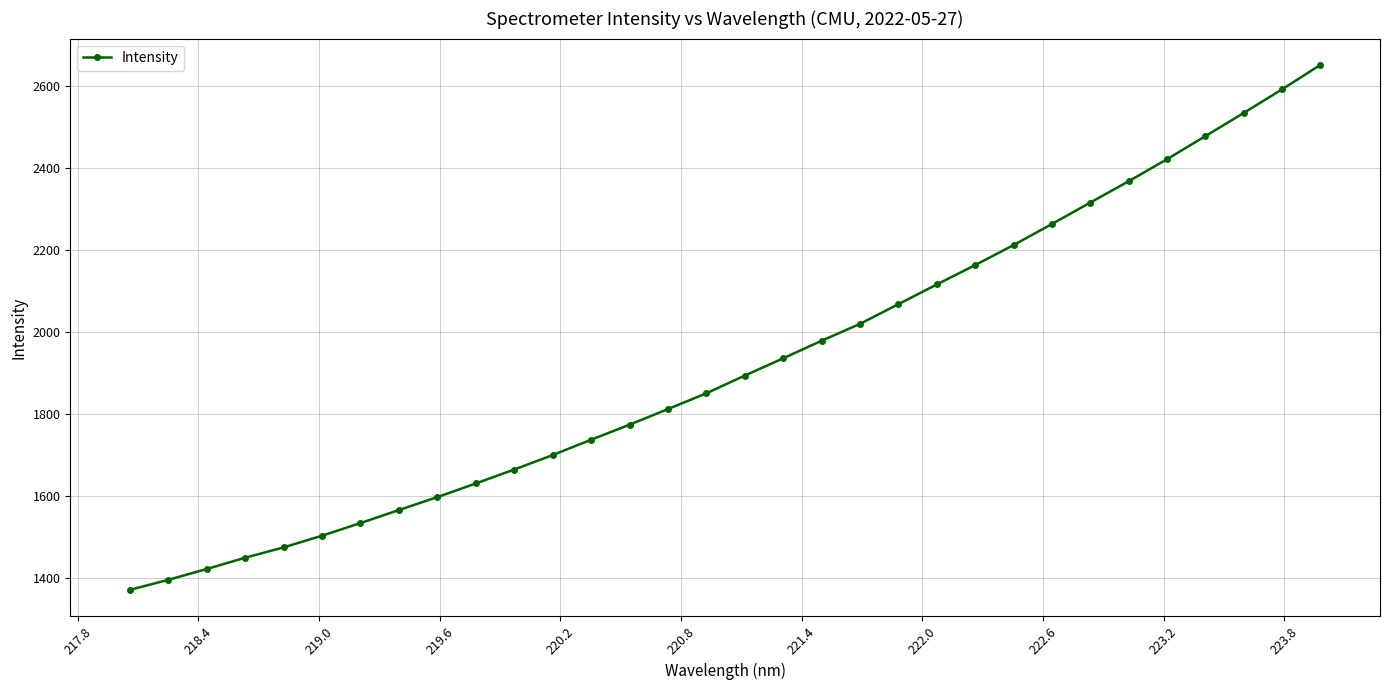

What is the value of the 9th point from the left?

1597.7